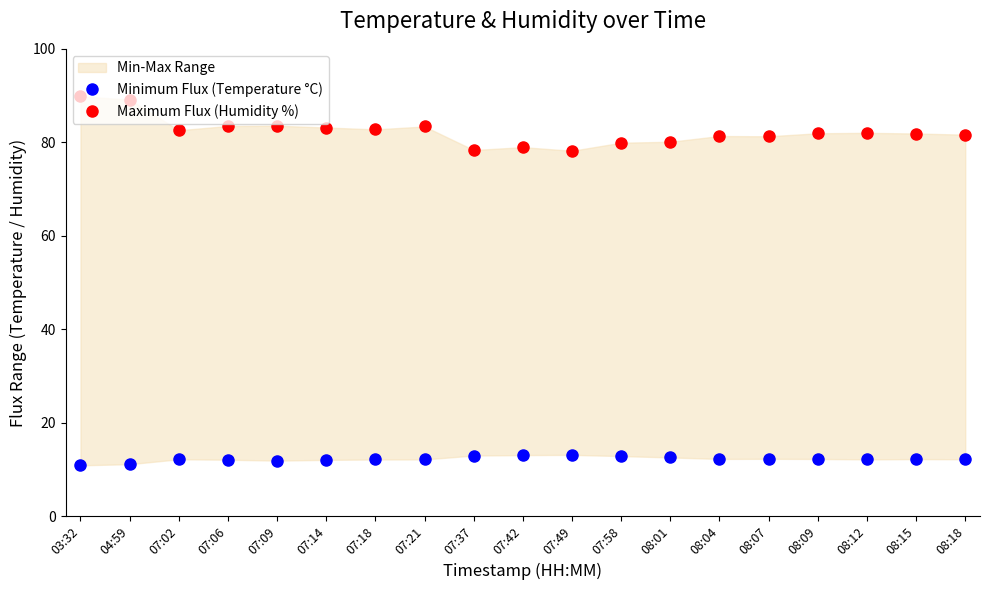

Where does the Maximum Flux (Humidity %) series first go above 81?

03:32